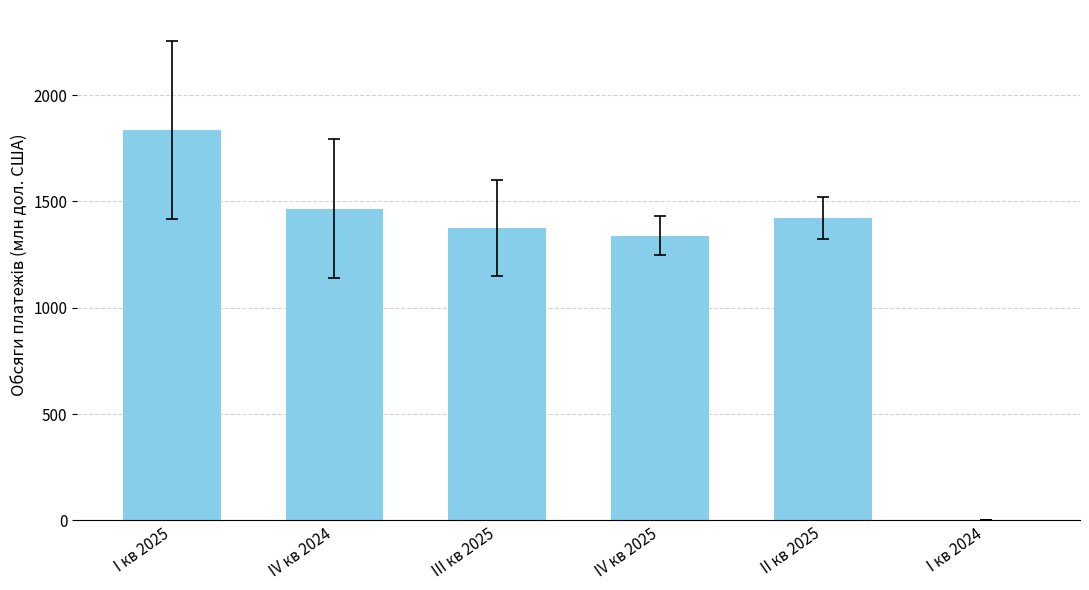

Is it true that the value at II кв 2025 is 1423.0?

True